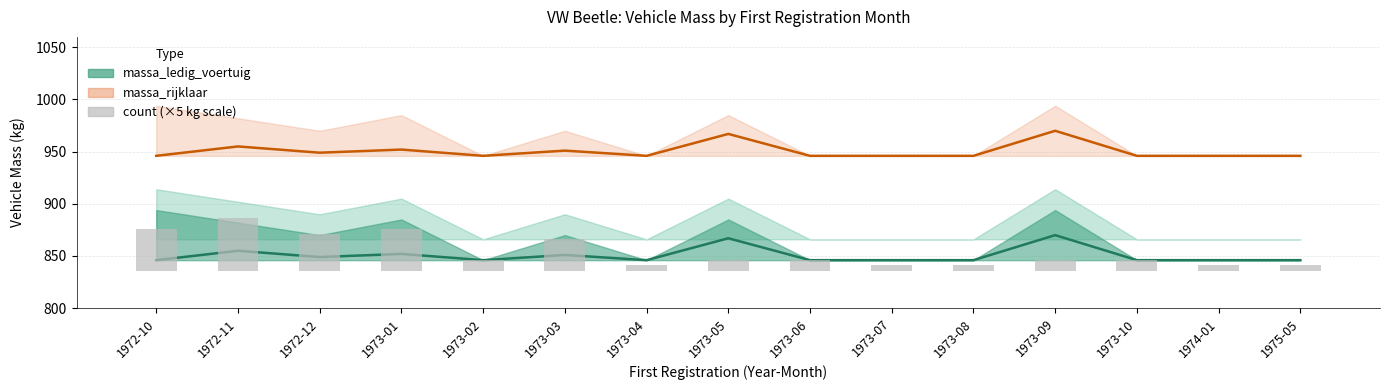

How many values are between 5 and 35?

12